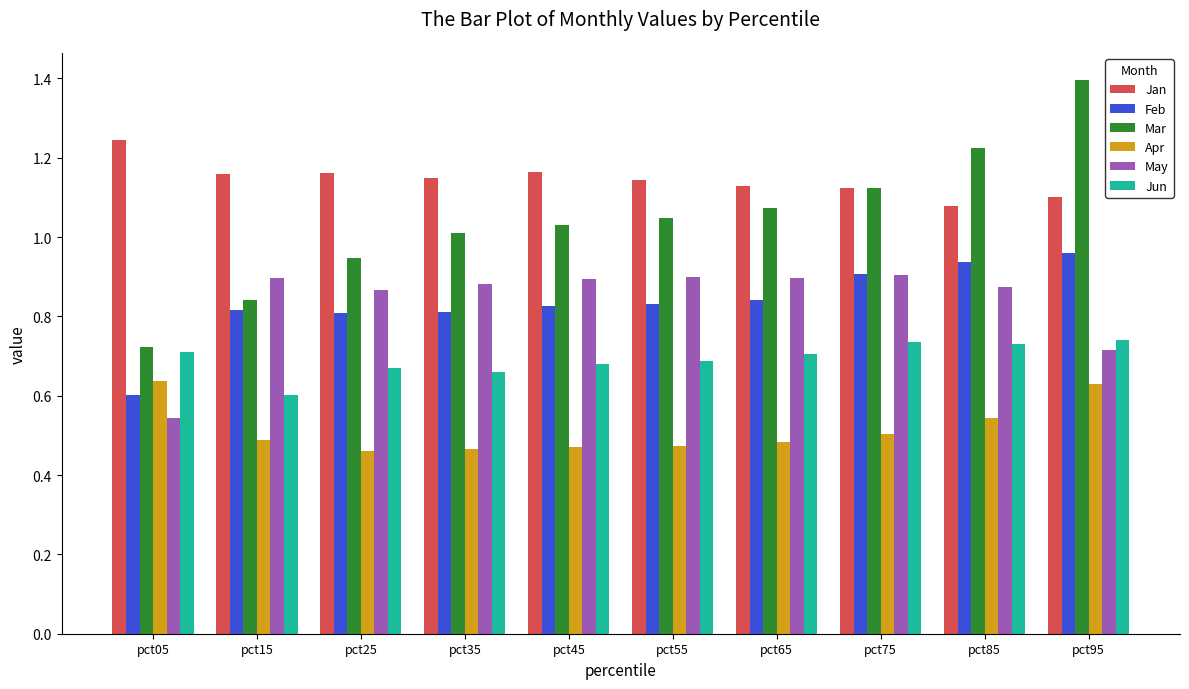

The May series shows 0.9 at pct45. True or false?

True